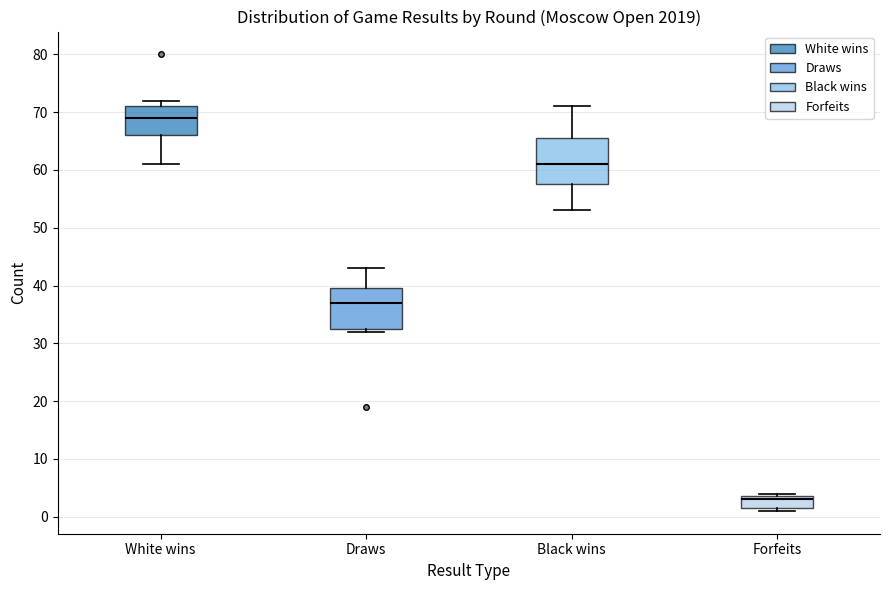

Reading left to right, read every box against the y-axis: the position of its median line, the range the box covers, and the ends of its whiskers. The values are not printed on the chart, so give them approximately, as read against the axis.

White wins: median 69, box 66 to 71, whiskers 61 to 72
Draws: median 37, box 33 to 40, whiskers 32 to 43
Black wins: median 61, box 58 to 66, whiskers 53 to 71
Forfeits: median 3, box 2 to 4, whiskers 1 to 4 (just above the box's upper edge)